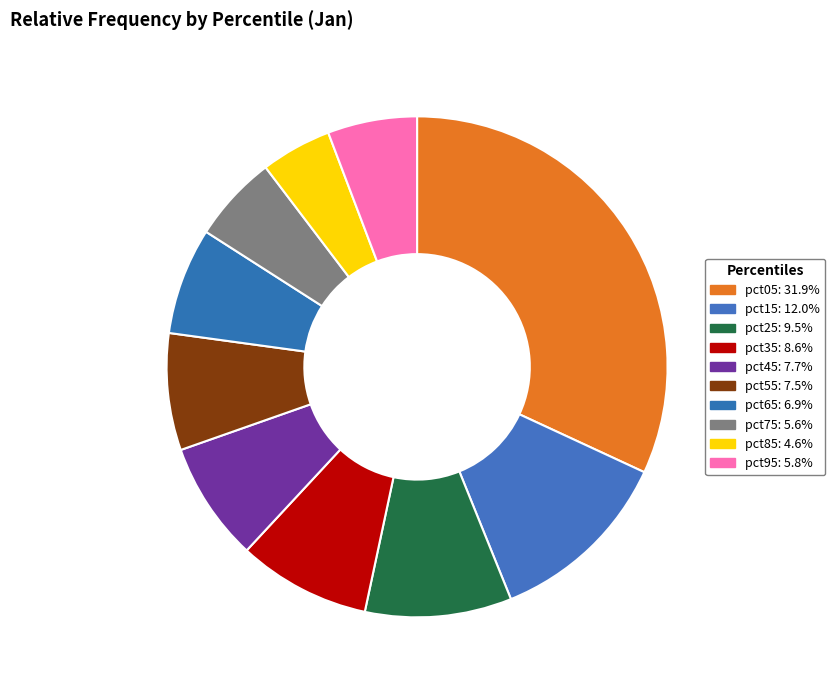

To the nearest percent, what portion does pct75 represent?

6%